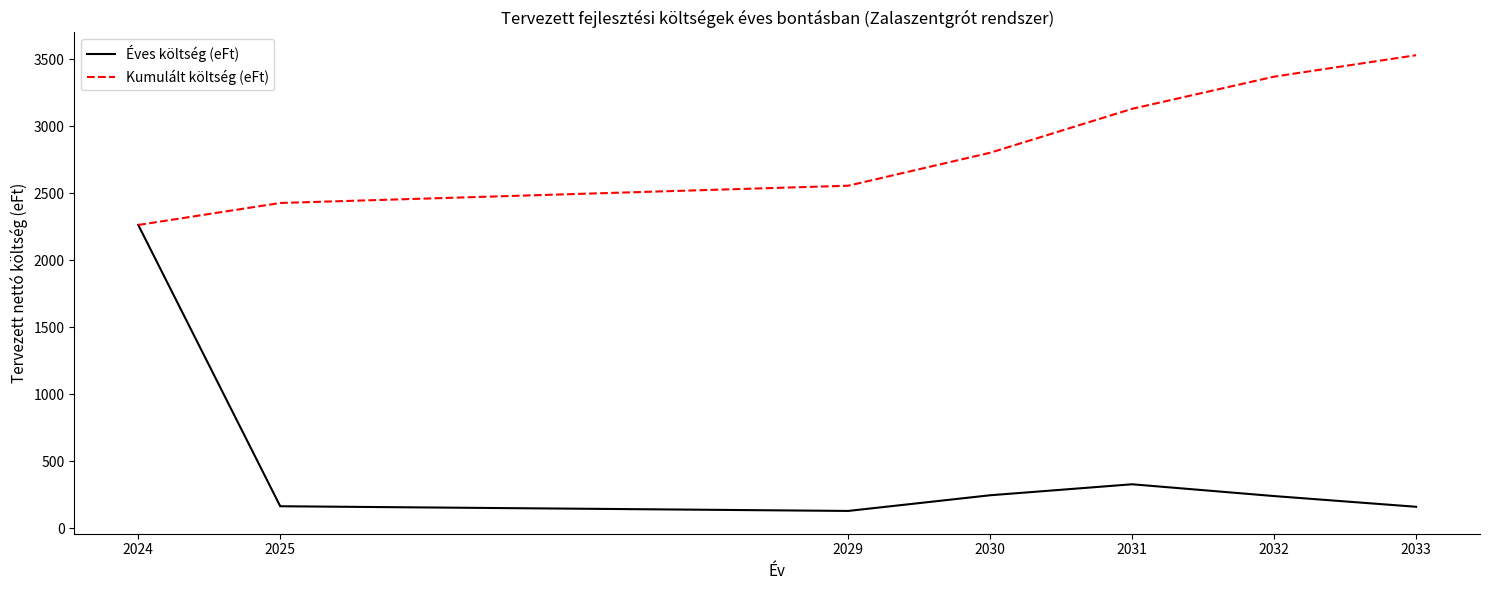

Which series changed the most between 2024 and 2030?

Éves költség (eFt)